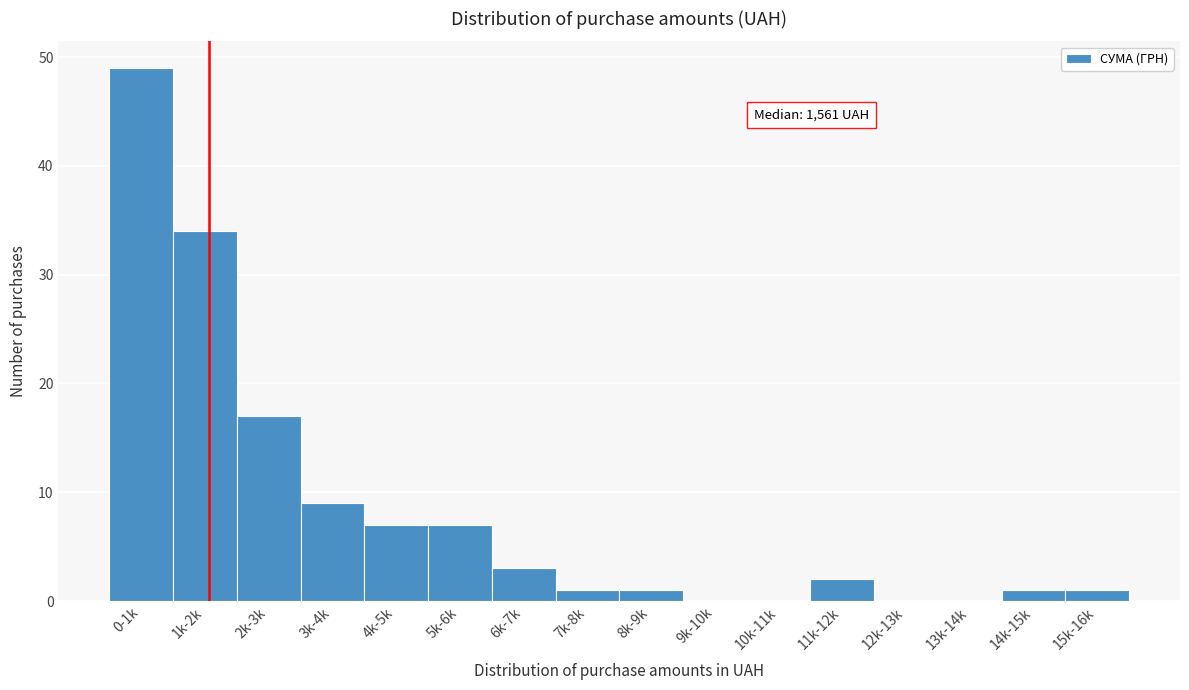

Reading left to right, list all the values displayed in this chart.

0-1k=49	1k-2k=34	2k-3k=17	3k-4k=9	4k-5k=7	5k-6k=7	6k-7k=3	7k-8k=1	8k-9k=1	9k-10k=0	10k-11k=0	11k-12k=2	12k-13k=0	13k-14k=0	14k-15k=1	15k-16k=1